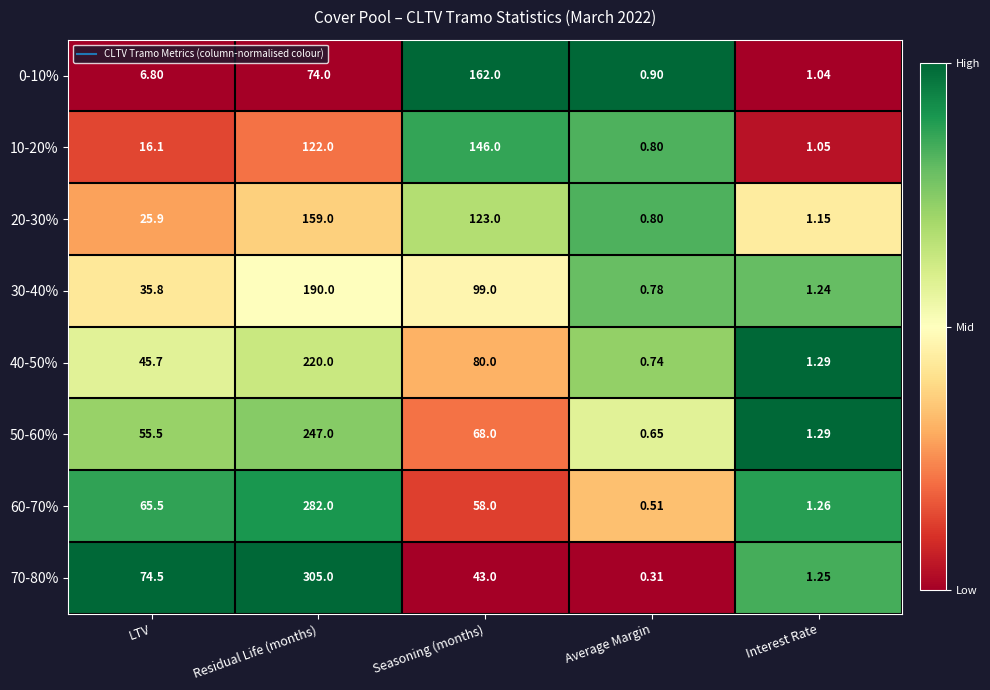

At which category is the sum across all series the highest?

Residual Life (months)